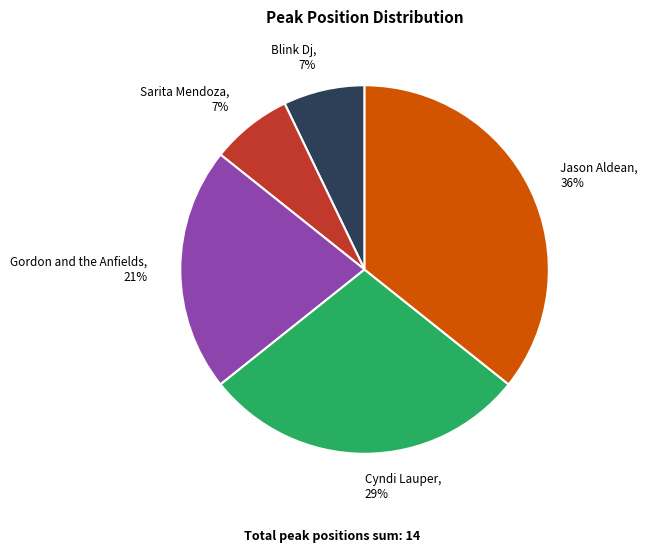

What is the largest slice in the pie chart?

Jason Aldean